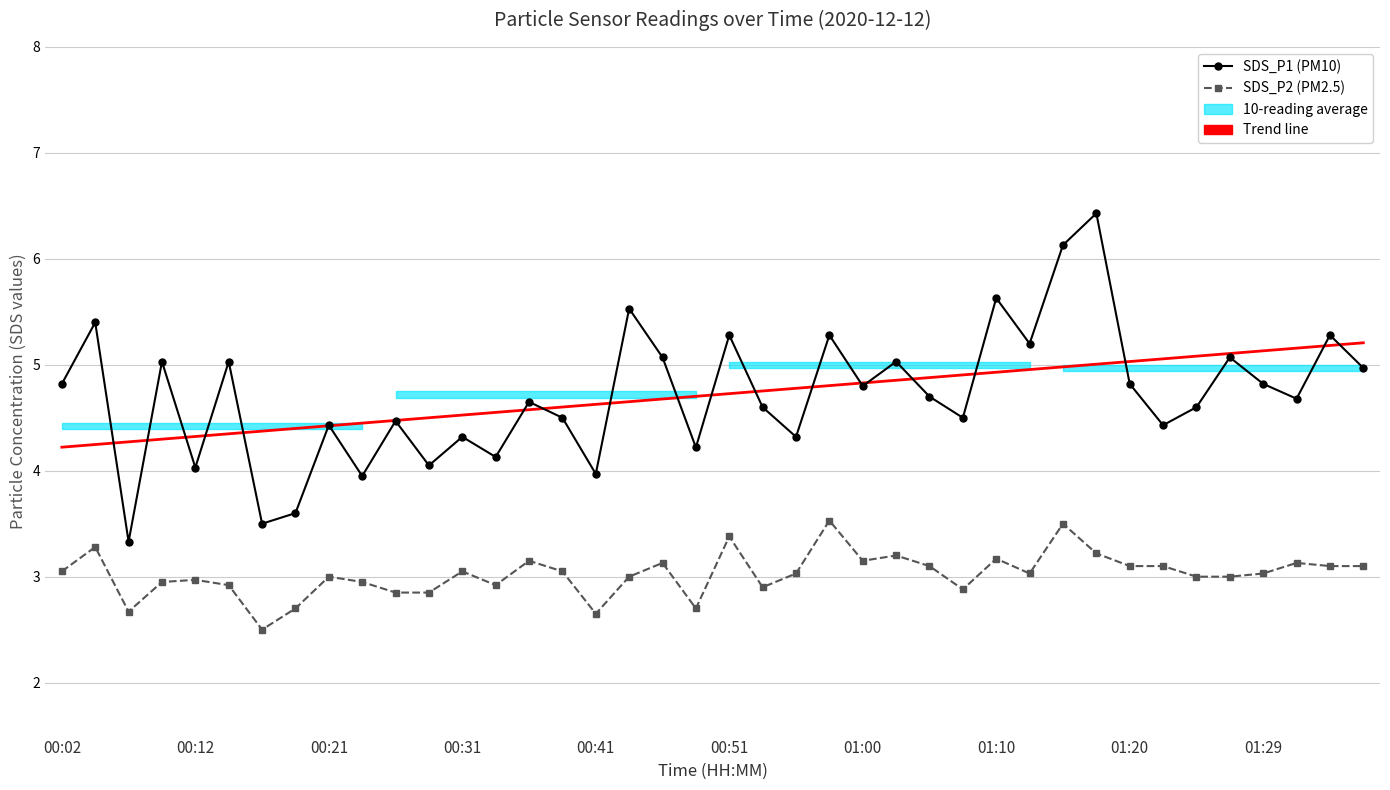

Reading right to left, transcribe all the data shown in this chart.

SDS_P1 (PM10): 5.0	5.3	4.7	4.8	5.1	4.6	4.4	4.8	6.4	6.1	5.2	5.6	4.5	4.7	5.0	4.8	5.3	4.3	4.6	5.3	4.2	5.1	5.5	4.0	4.5	4.7	4.1	4.3	4.0	4.5	4.0	4.4	3.6	3.5	5.0	4.0	5.0	3.3	5.4	4.8
SDS_P2 (PM2.5): 3.1	3.1	3.1	3.0	3.0	3.0	3.1	3.1	3.2	3.5	3.0	3.2	2.9	3.1	3.2	3.1	3.5	3.0	2.9	3.4	2.7	3.1	3.0	2.6	3.0	3.1	2.9	3.0	2.9	2.9	3.0	3.0	2.7	2.5	2.9	3.0	3.0	2.7	3.3	3.0
Trend SDS_P1: 5.2	5.2	5.2	5.1	5.1	5.1	5.1	5.0	5.0	5.0	5.0	4.9	4.9	4.9	4.9	4.8	4.8	4.8	4.8	4.7	4.7	4.7	4.7	4.6	4.6	4.6	4.6	4.5	4.5	4.5	4.4	4.4	4.4	4.4	4.3	4.3	4.3	4.3	4.2	4.2